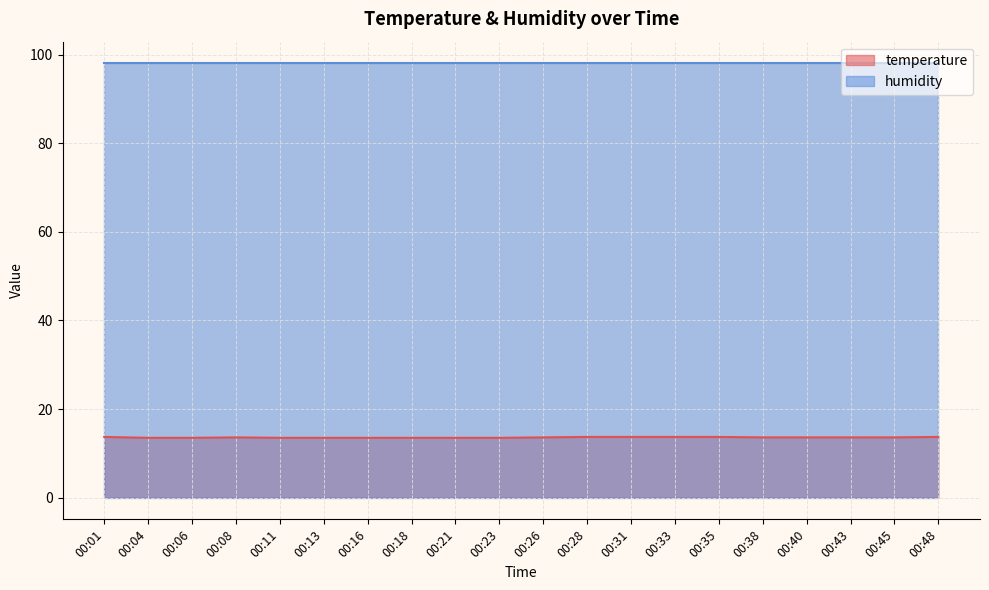

Where is the first local maximum?

00:08